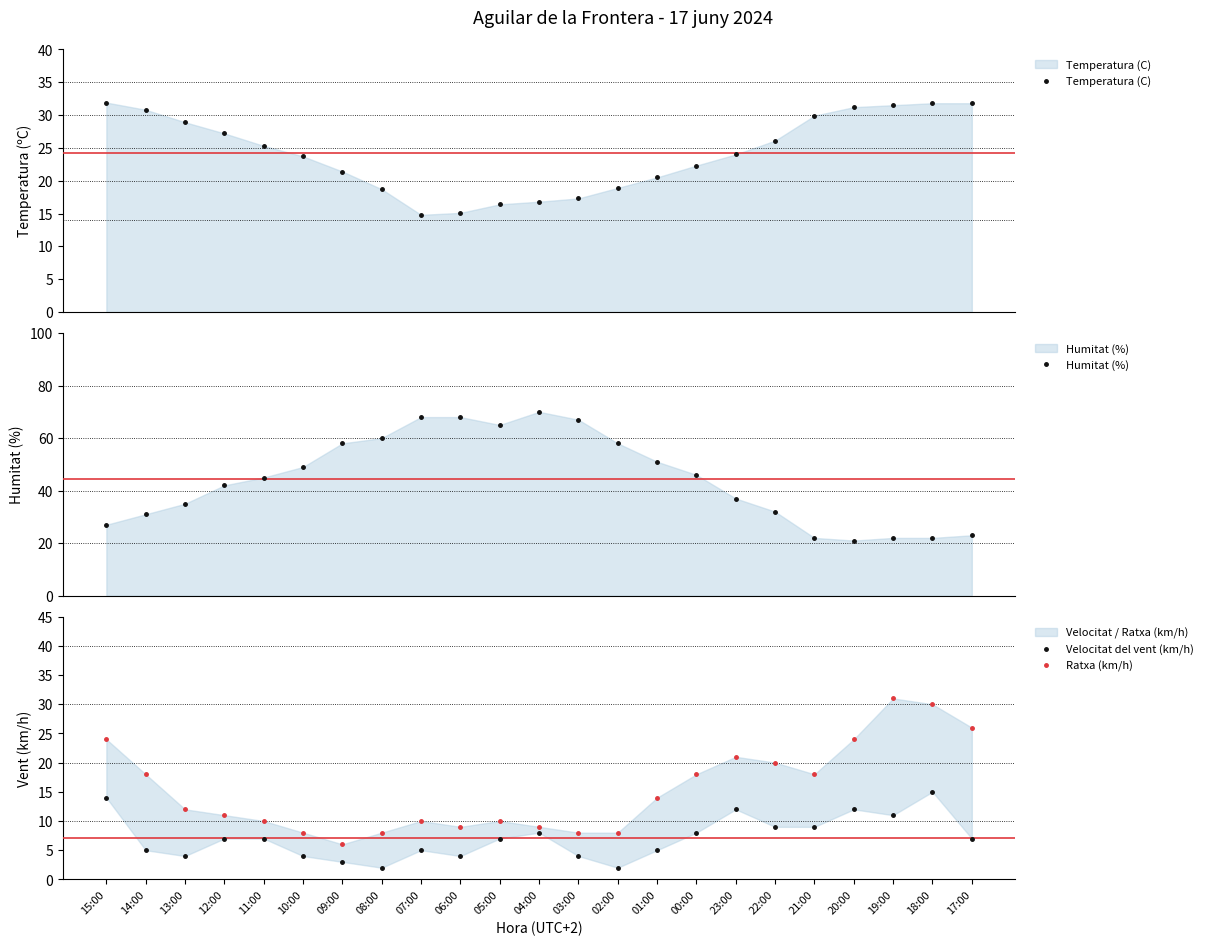

True or false: Humitat (%) and Ratxa (km/h) intersect in this chart.

True